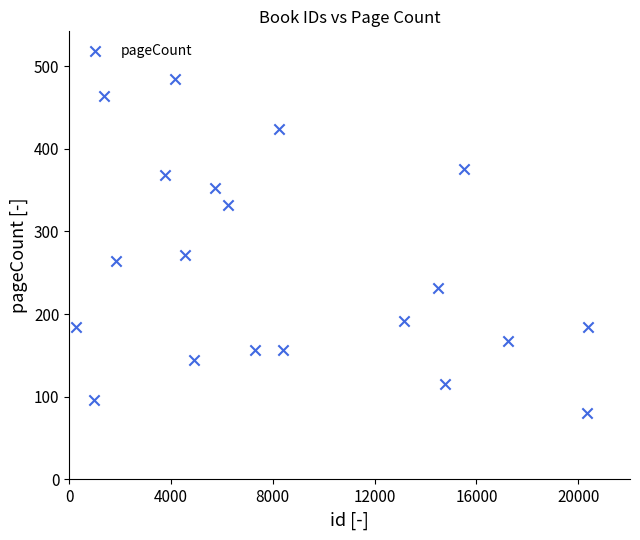

What is the range of Y values (max minus min)?

404